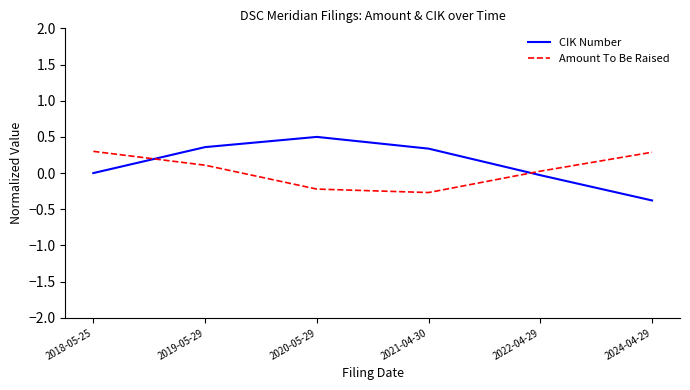

Between 2018-05-25 and 2022-04-29, which series saw the biggest shift?

Amount To Be Raised